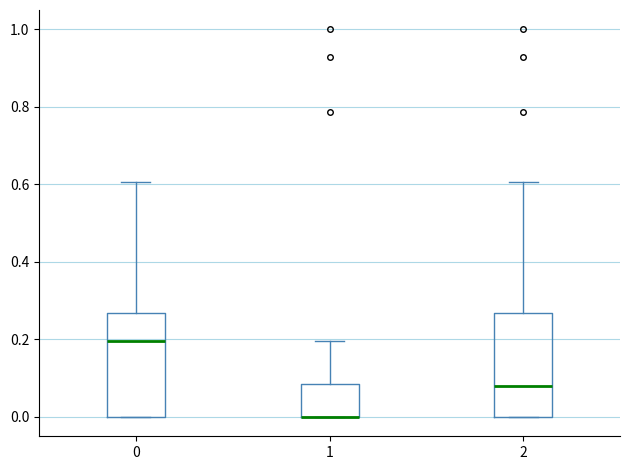

Reading left to right, read every box against the y-axis: the position of its median line, the range the box covers, and the ends of its whiskers. The values are not printed on the chart, so give them approximately, as read against the axis.

0: median 0.20, box 0.00 to 0.26, whiskers 0.00 to 0.60
1: median 0.00 (drawn on the box's lower edge), box 0.00 to 0.08, whiskers 0.00 to 0.20
2: median 0.08, box 0.00 to 0.26, whiskers 0.00 to 0.60